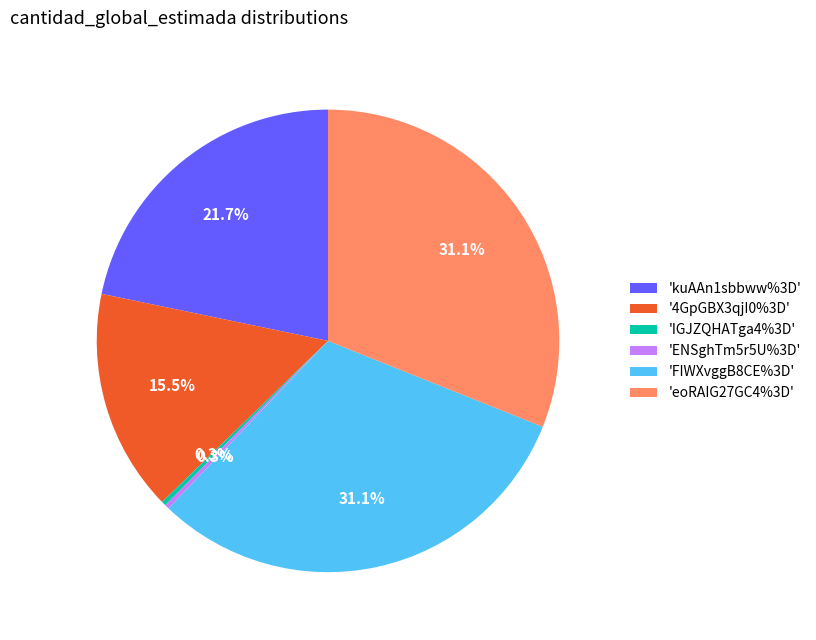

Is the sum of 'FIWXvggB8CE%3D' and 'IGJZQHATga4%3D' greater than half?

No